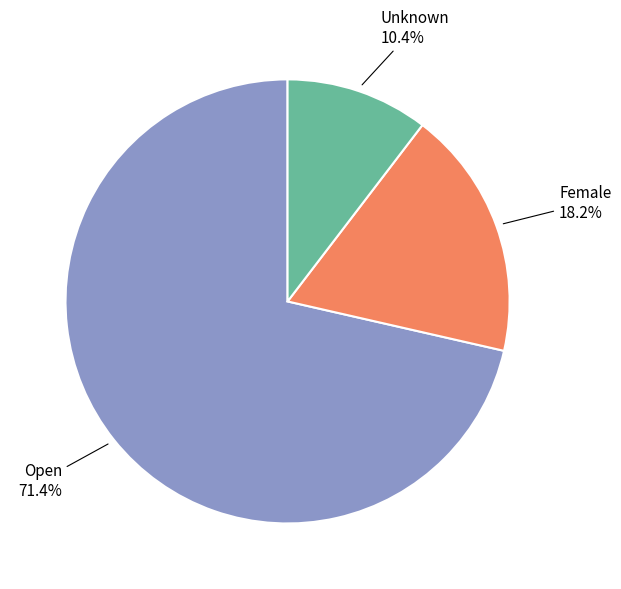

Rank the categories by value from lowest to highest.

Unknown, Female, Open